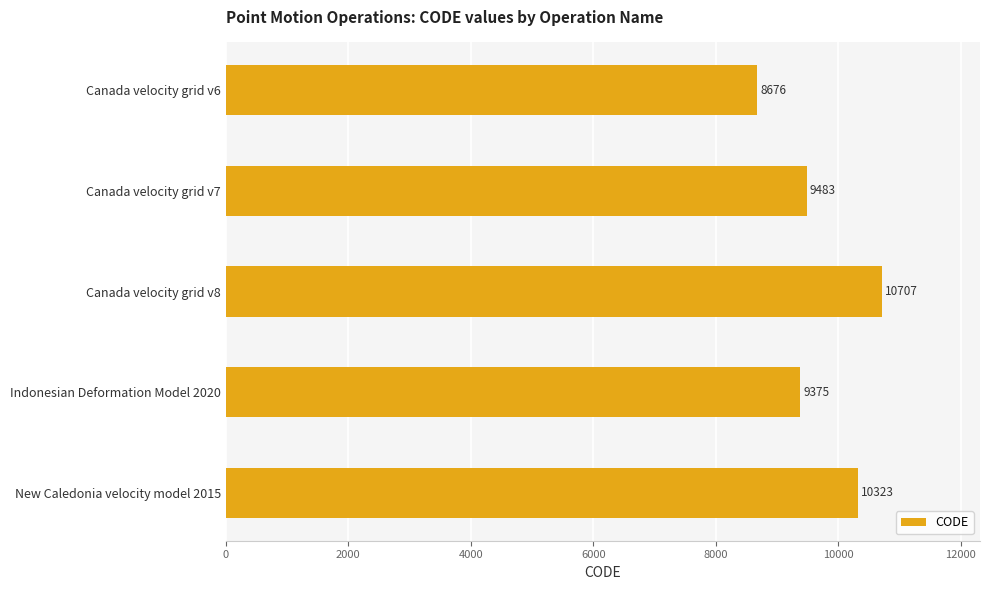

Which category has the highest value across all series?

Canada velocity grid v8